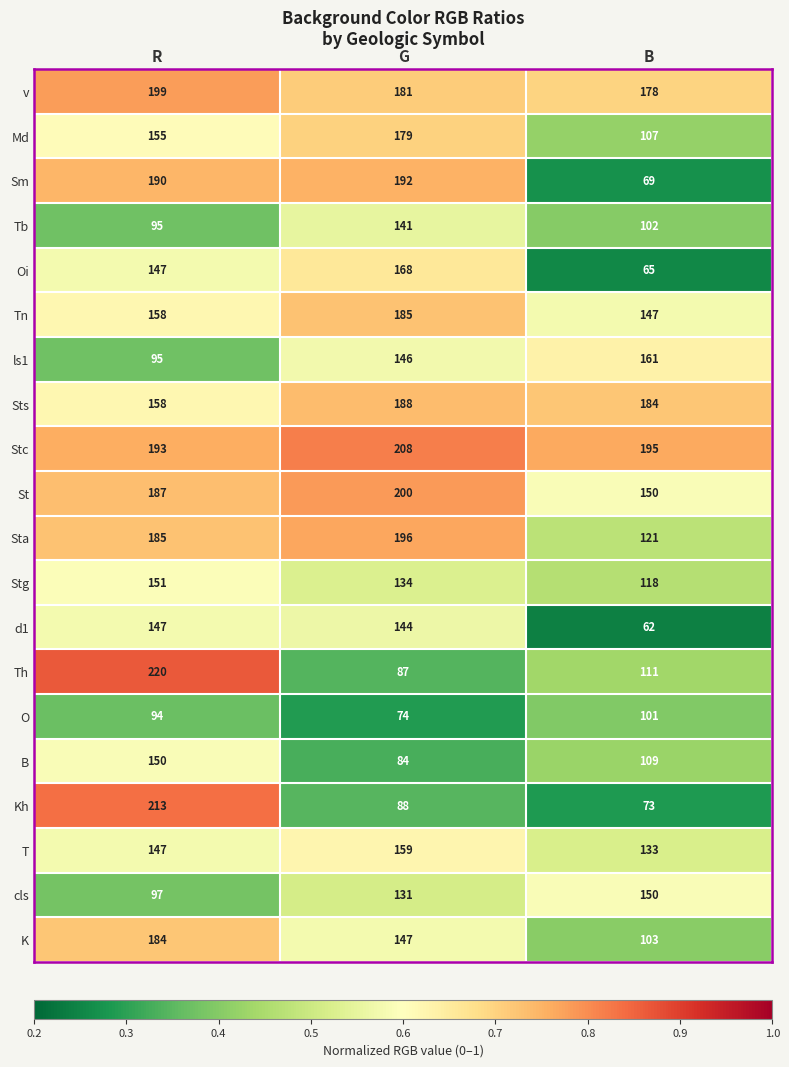

What is the greatest value displayed?

220